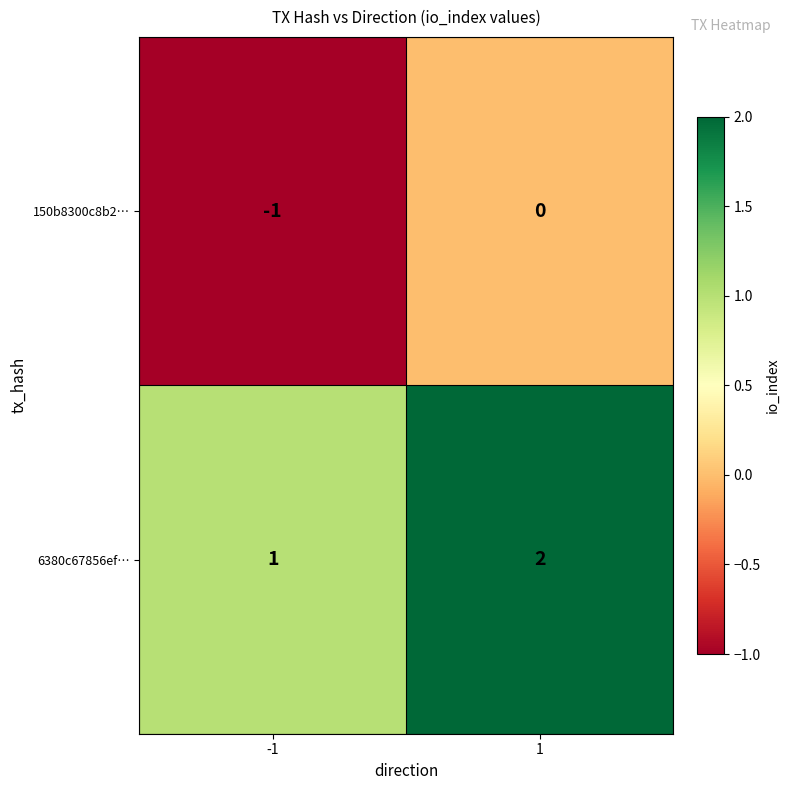

Reading left to right, list all the values displayed in this chart.

150b8300c8b2…: -1=-1	1=0
6380c67856ef…: -1=1	1=2